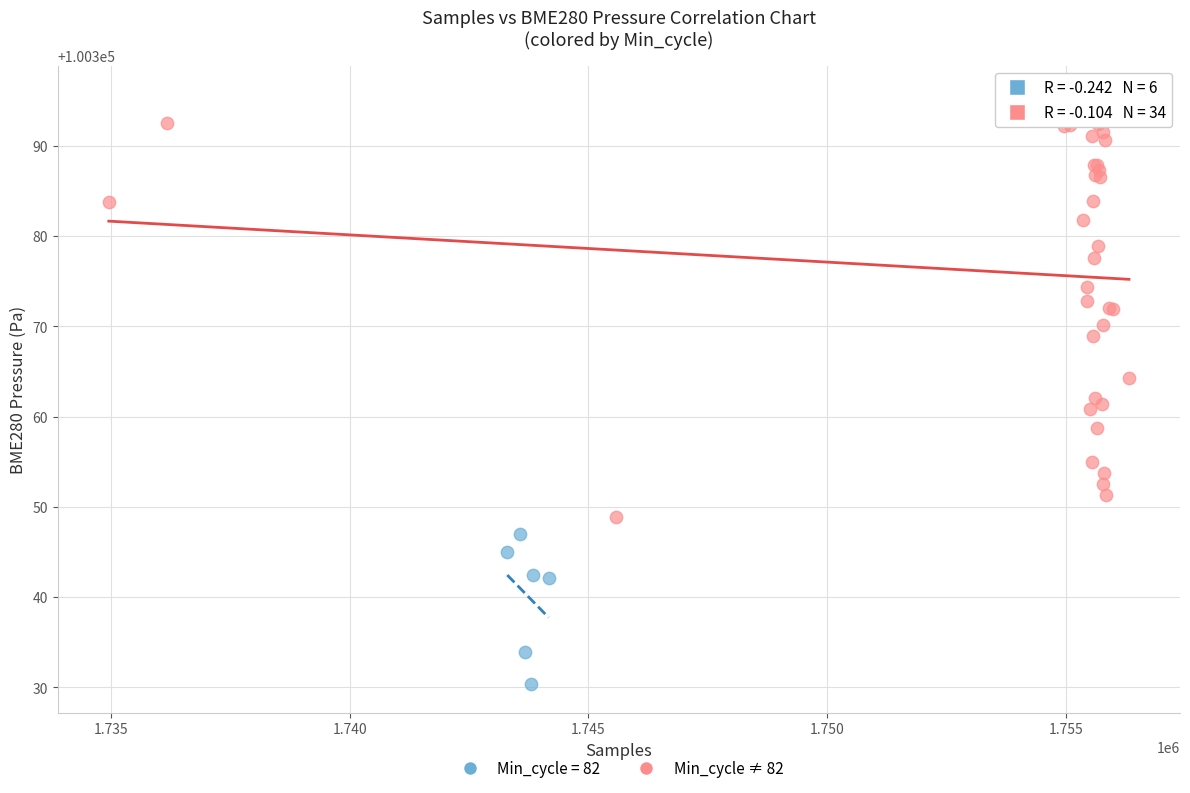

Which series reaches the maximum Y coordinate?

Min_cycle ≠ 82